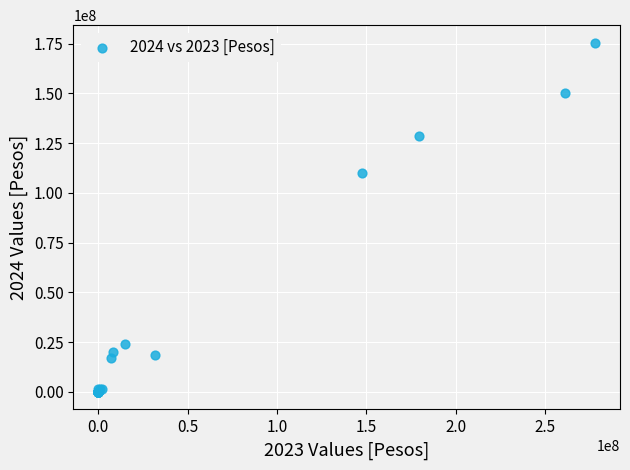

What Y value in the scatter plot is closest to 87774855?

109966393.8